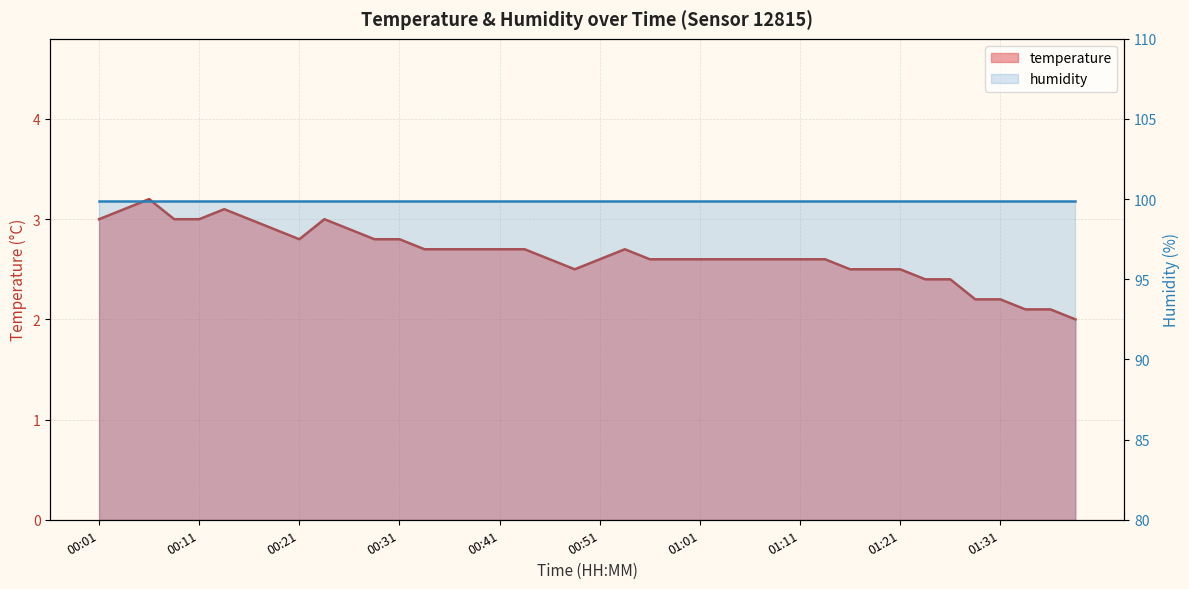

The chart shows a value of 4.6 at 00:11. True or false?

False